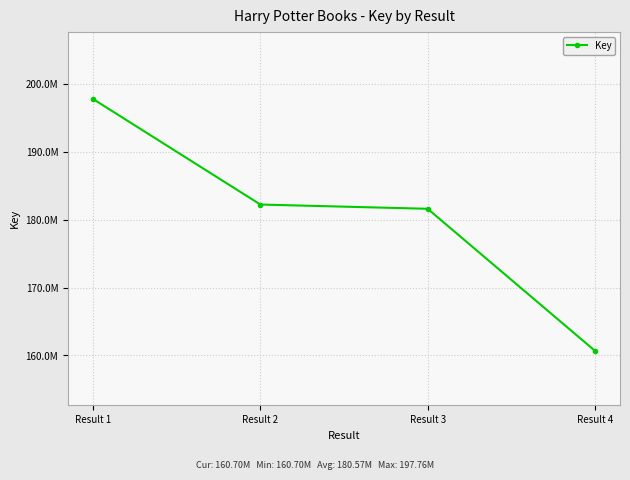

Is it true that the value at Result 2 is 74242952?

False